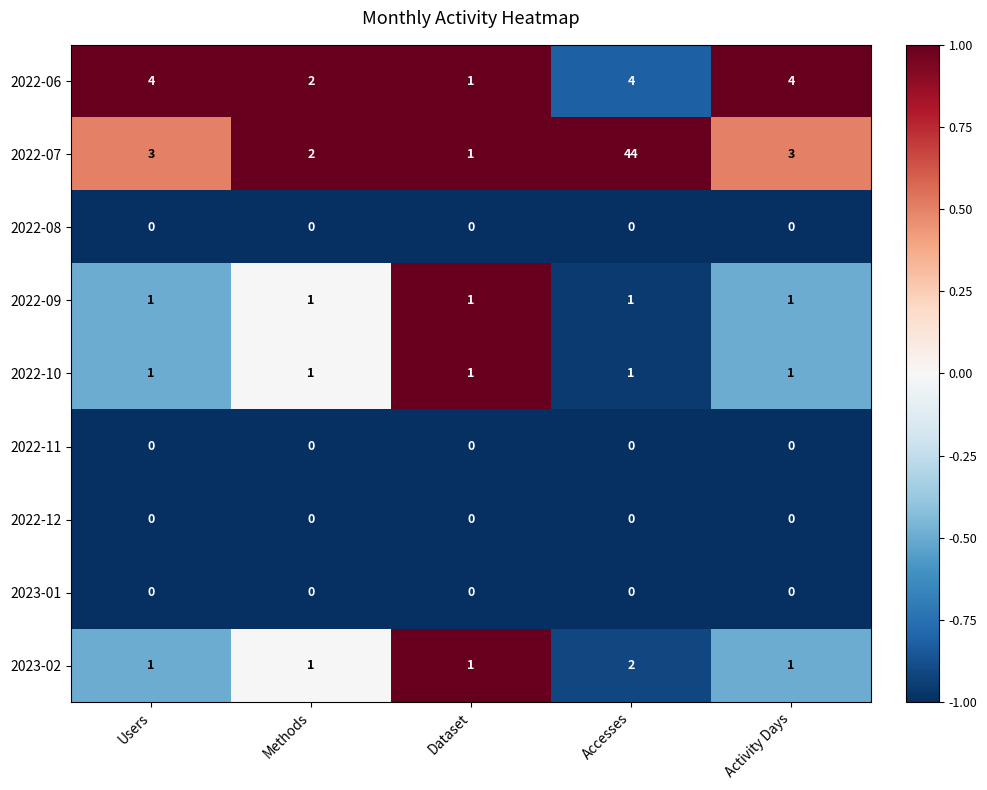

At which label is 2022-06 closest to 2?

Methods